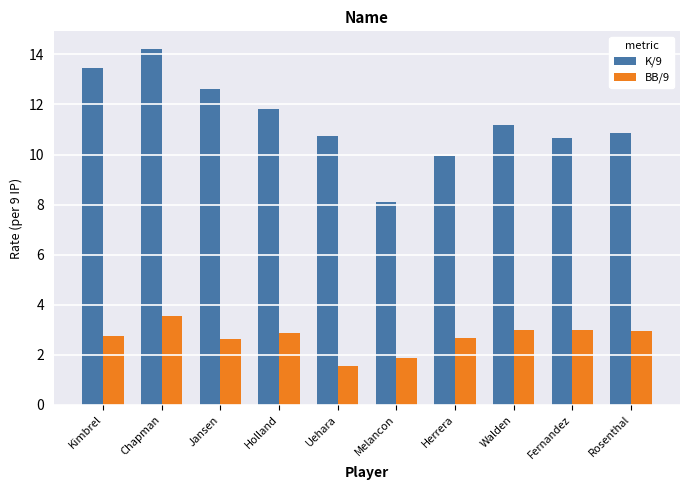

List the series in order of their overall mean, lowest first.

BB/9, K/9